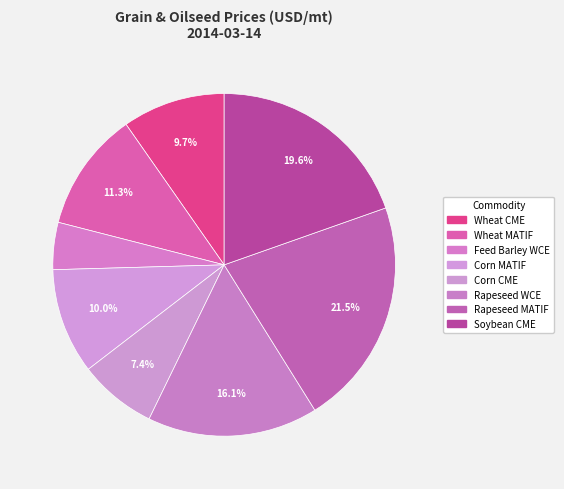

To the nearest percent, what is the average slice percentage?

12%